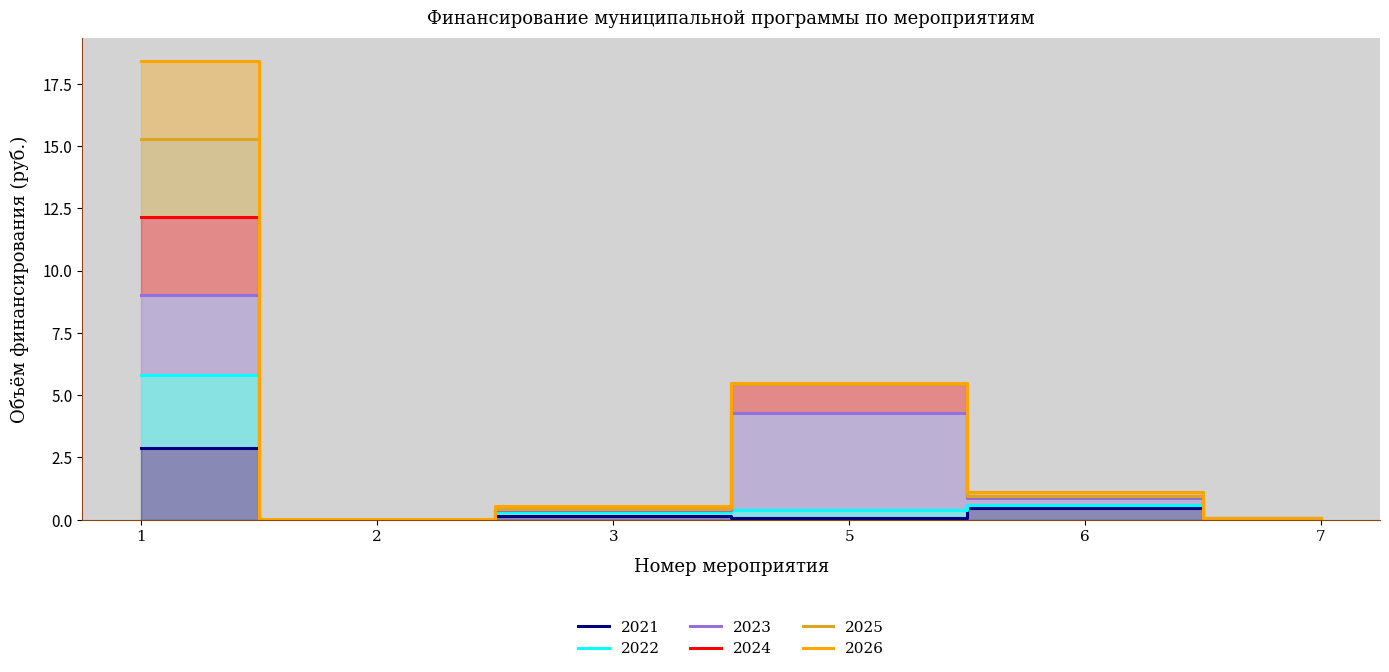

True or false: 2022 and 2021 cross at least once.

False